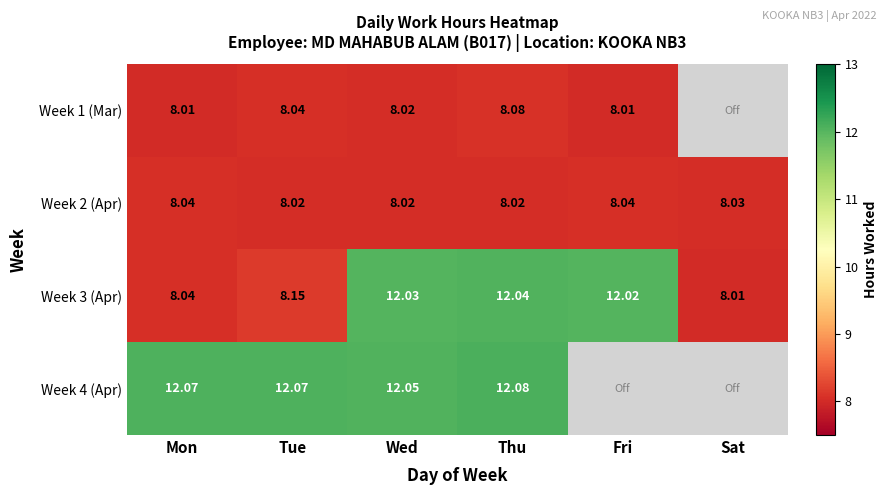

What is the maximum value shown in the chart?

12.1